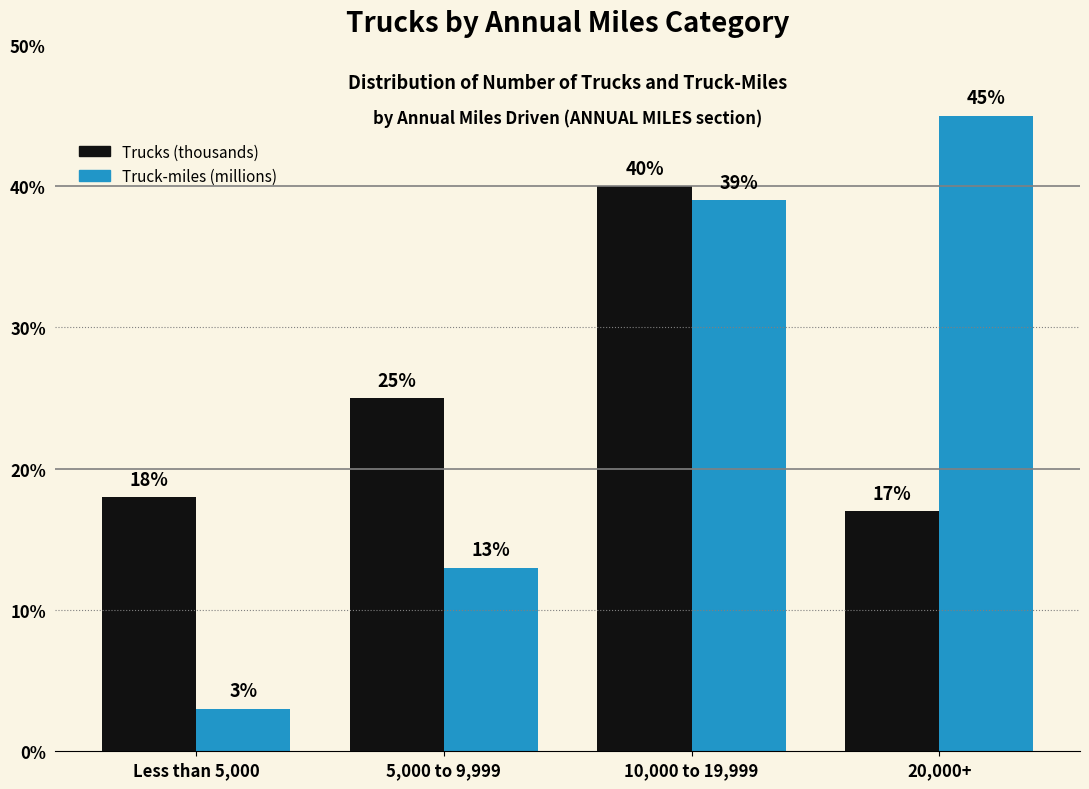

Reading right to left, extract all data points from this chart.

Trucks (thousands): 17	40	25	18
Truck-miles (millions): 45	39	13	3